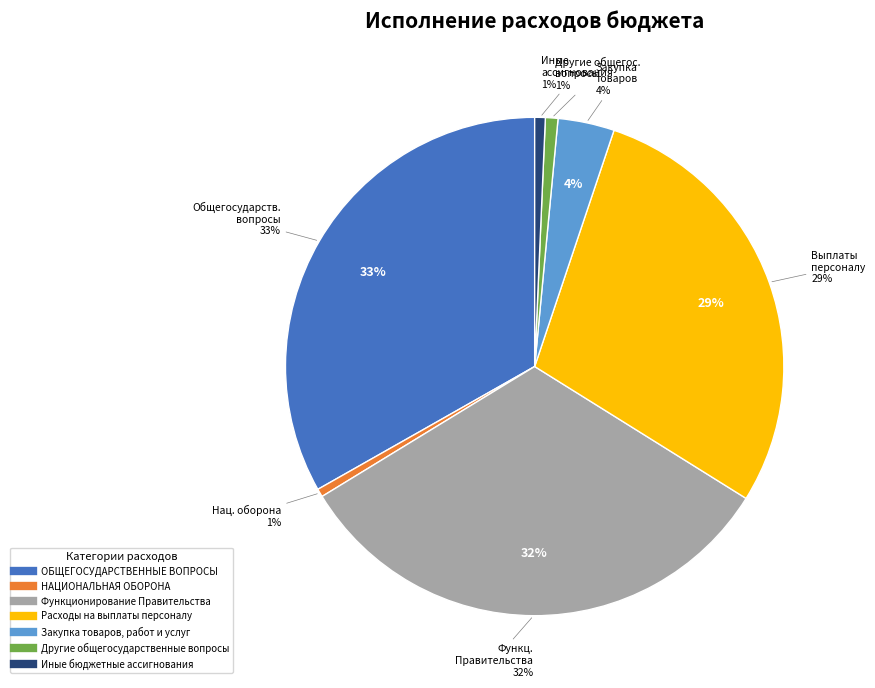

Between ОБЩЕГОСУДАРСТВЕННЫЕ ВОПРОСЫ and Иные бюджетные ассигнования, which is larger?

ОБЩЕГОСУДАРСТВЕННЫЕ ВОПРОСЫ